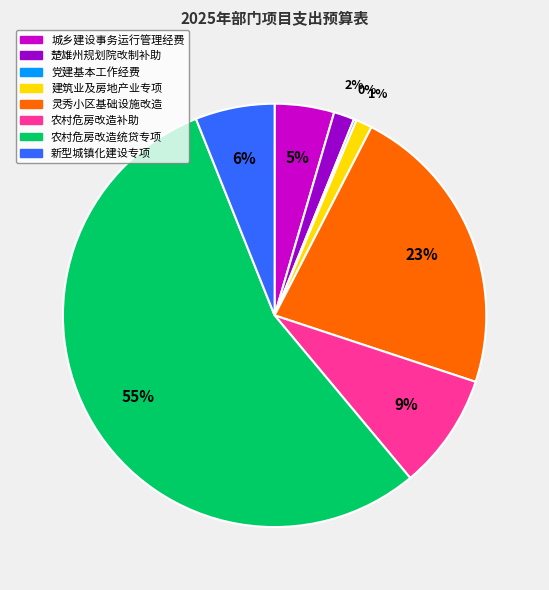

Is there any slice that represents more than half of the pie?

Yes